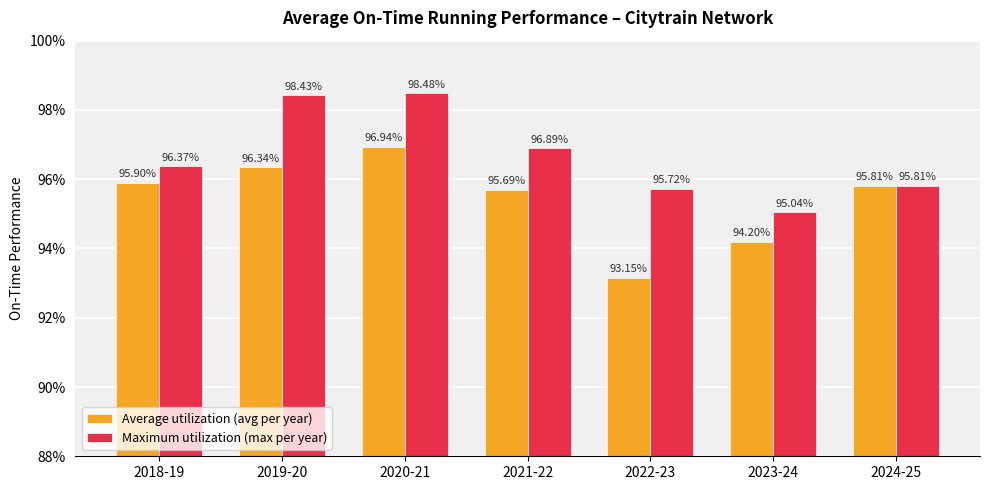

Reading left to right, list all the values displayed in this chart.

Average utilization (avg per year): 2018-19=1.0	2019-20=1.0	2020-21=1.0	2021-22=1.0	2022-23=0.9	2023-24=0.9	2024-25=1.0
Maximum utilization (max per year): 2018-19=1.0	2019-20=1.0	2020-21=1.0	2021-22=1.0	2022-23=1.0	2023-24=1.0	2024-25=1.0